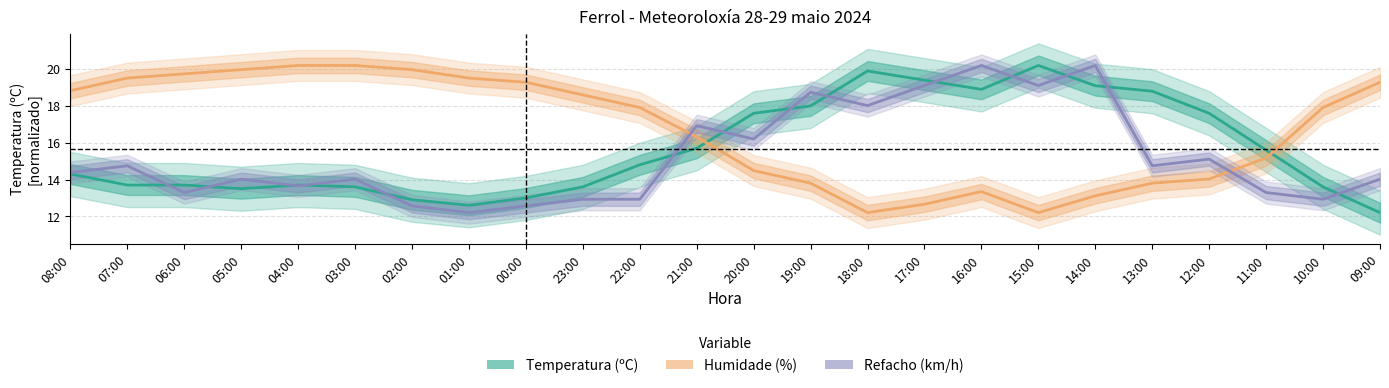

Rank the series by their maximum value, from lowest to highest.

Temperatura (ºC), Humidade (%), Refacho (km/h)